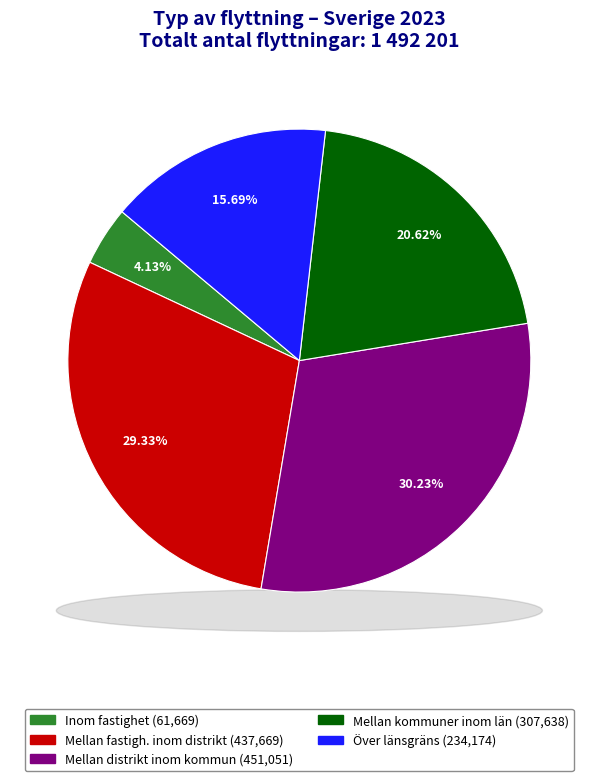

To the nearest percent, what percentage of the pie is Mellan distrikt inom kommun?

30%